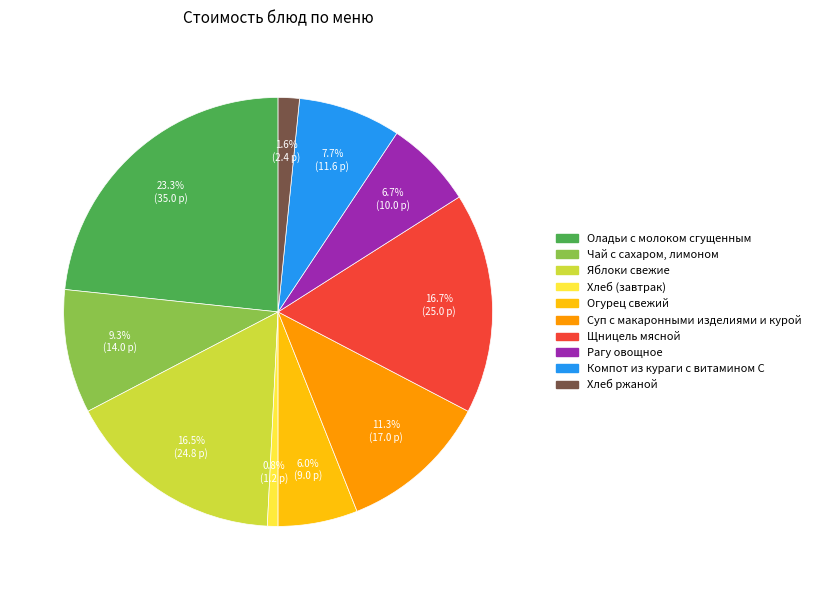

Does Чай с сахаром, лимоном account for over 50% of the chart?

No